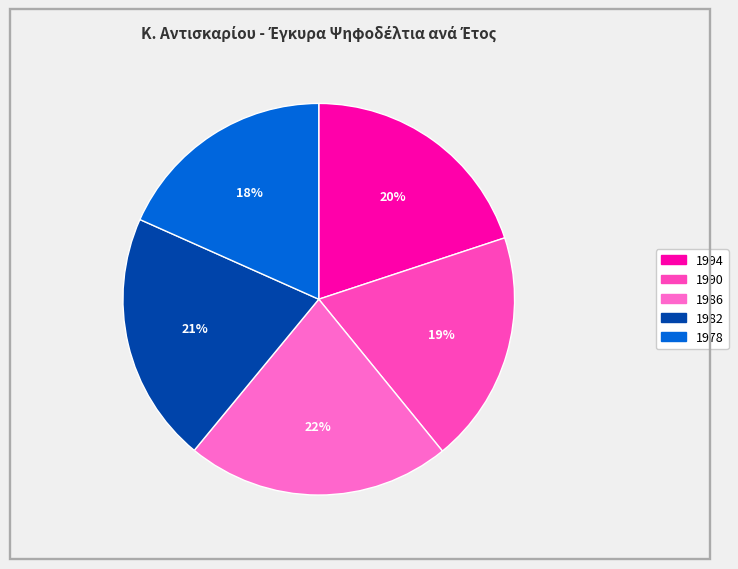

Is 1986 the majority of the pie?

No